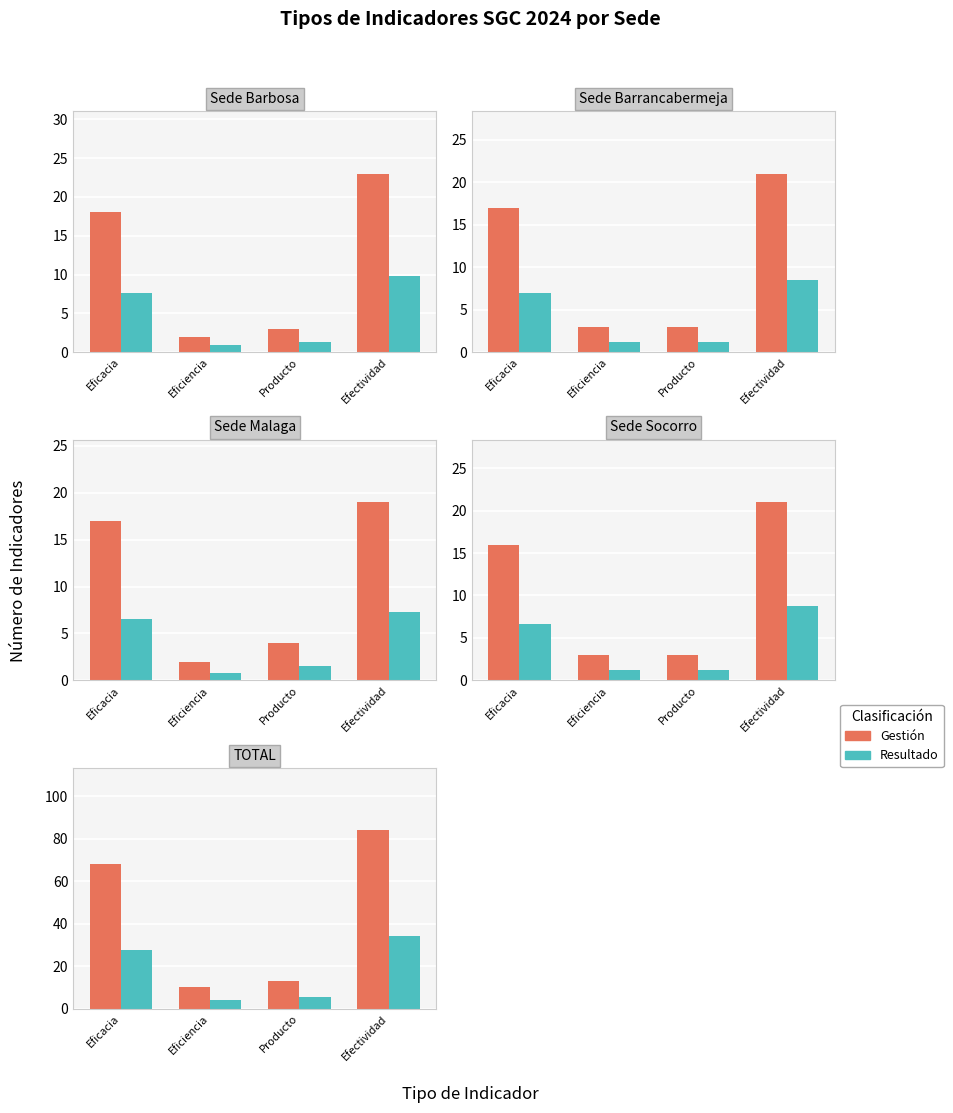

How many series are shown in this chart?

2